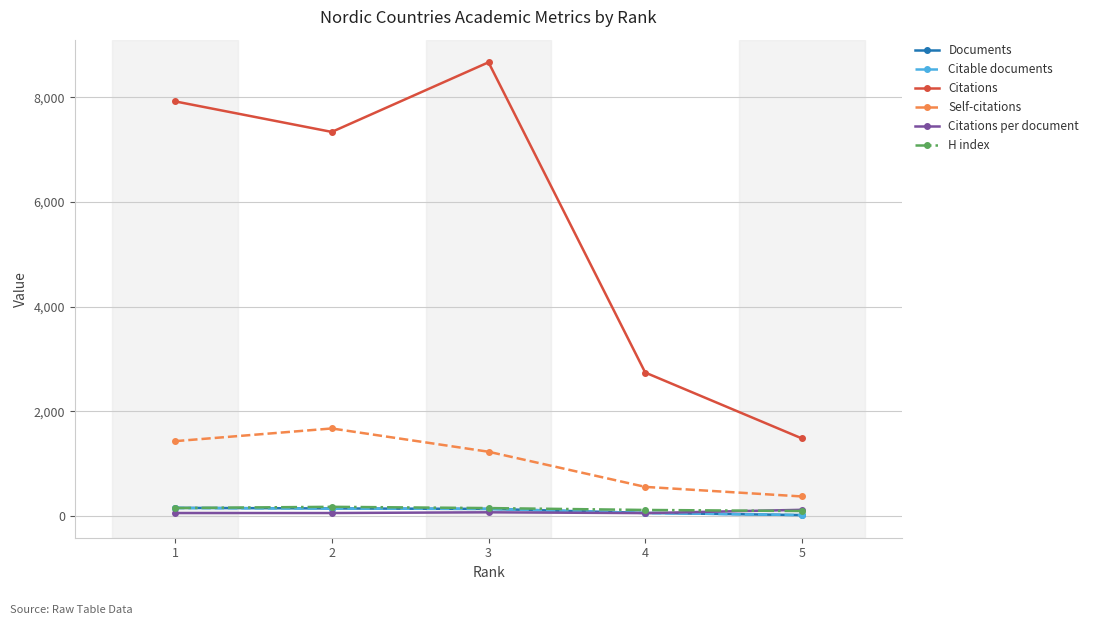

True or false: H index and Self-citations intersect in this chart.

False